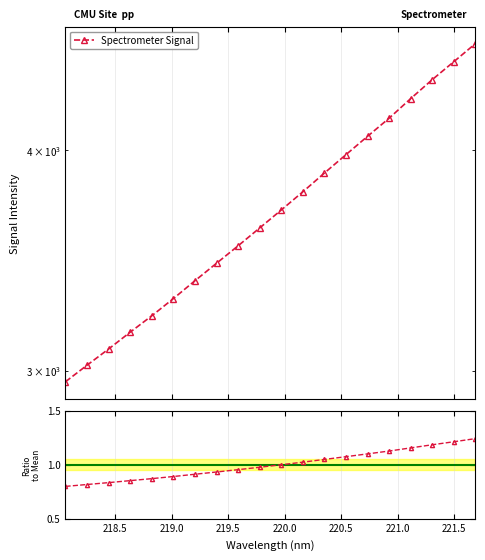

At 219.0, list the series in order from smallest to largest.

Ratio, Spectrometer Signal